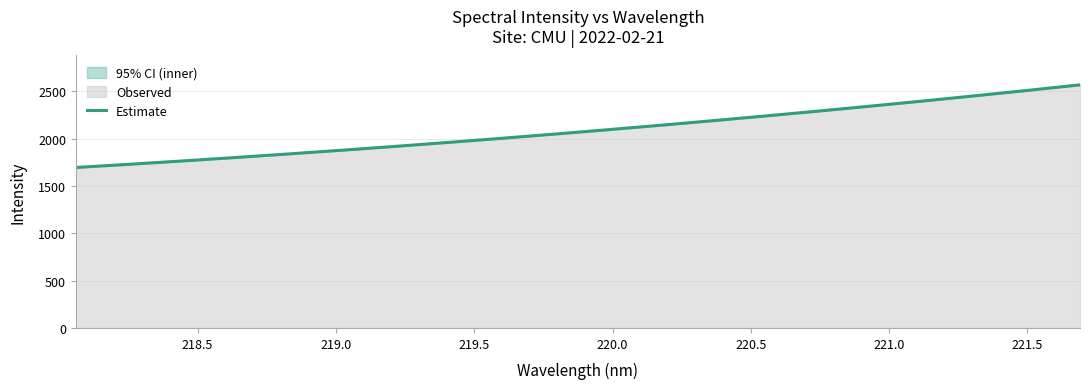

Reading left to right, extract all data points from this chart.

1694.8	1728.4	1763.3	1799.5	1837.1	1876.0	1916.2	1957.8	2000.8	2045.1	2090.9	2138.1	2186.7	2236.7	2288.2	2341.1	2395.5	2451.4	2508.8	2567.6